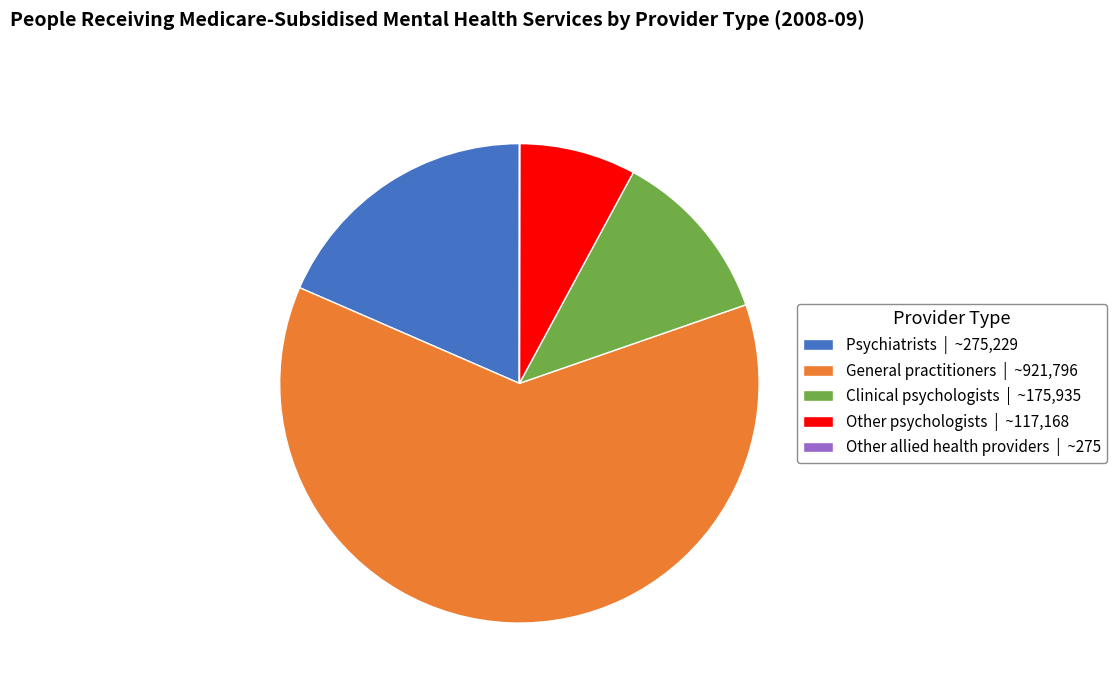

Which slice is the largest?

General practitioners